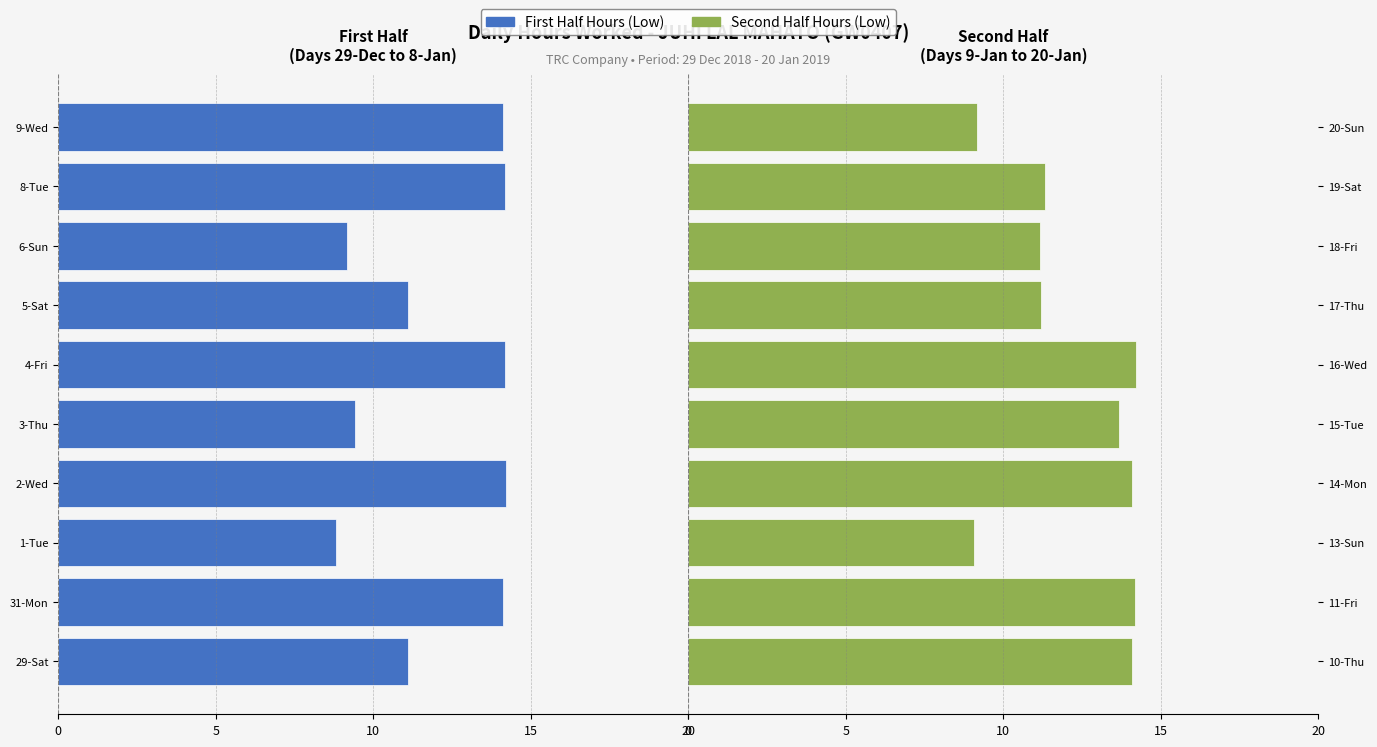

Reading right to left, what are all the values shown in this chart?

Low (Hours Worked): -14.1	-14.2	-9.2	-11.1	-14.2	-9.4	-14.2	-8.8	-14.1	-11.1
Low (Hours Worked) Cont.: 9.2	11.3	11.2	11.2	14.2	13.7	14.1	9.1	14.2	14.1